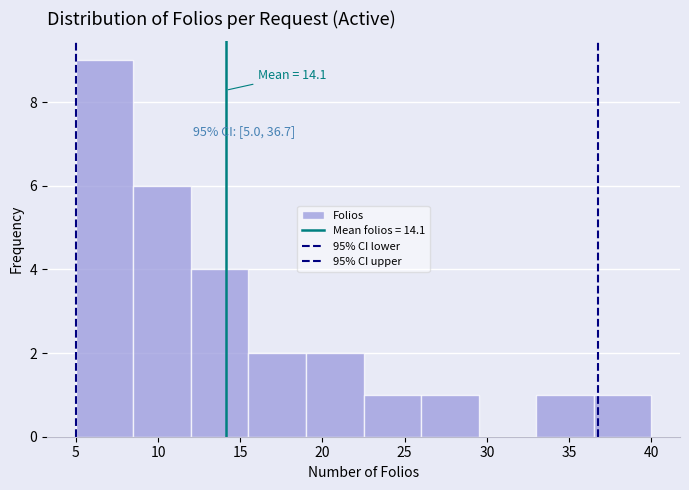

Over which range of the x-axis is the bar tallest?

5.0 to 8.5